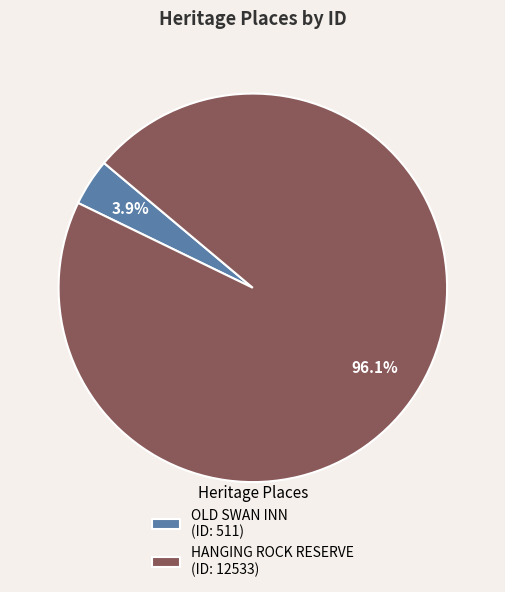

What is the largest slice in the pie chart?

HANGING ROCK RESERVE